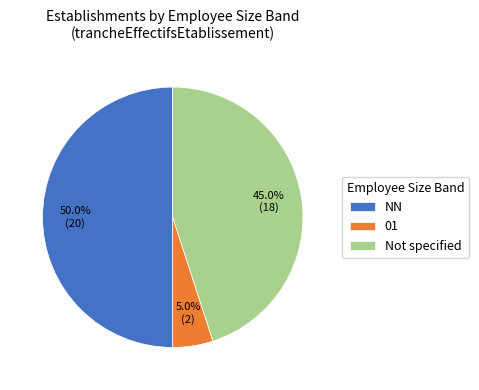

How many slices are in this pie chart?

3